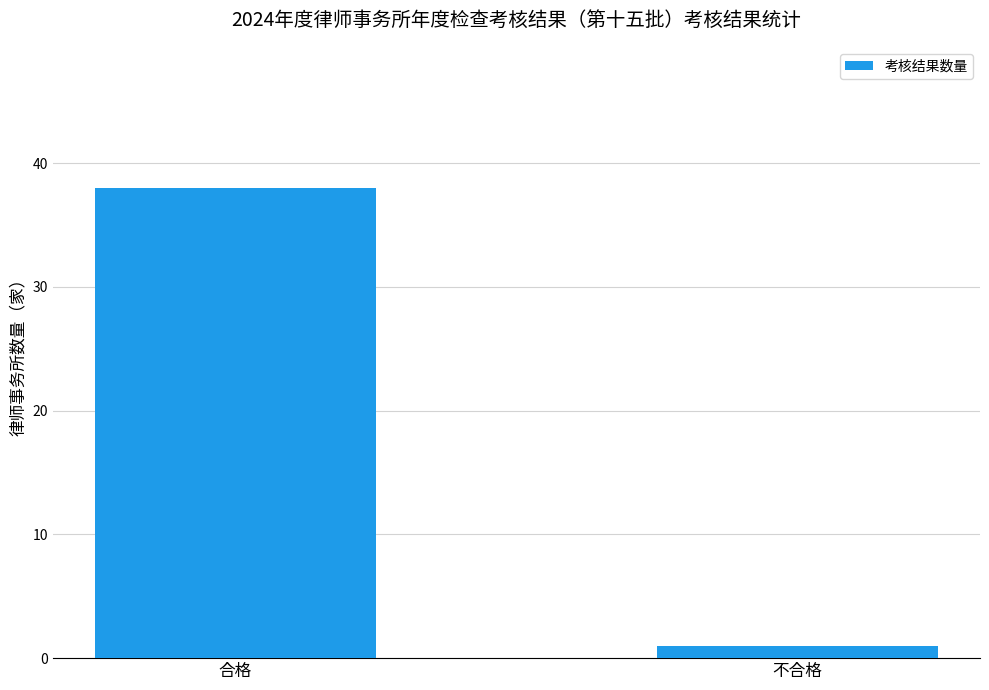

List the labels in order of value, smallest first.

不合格, 合格